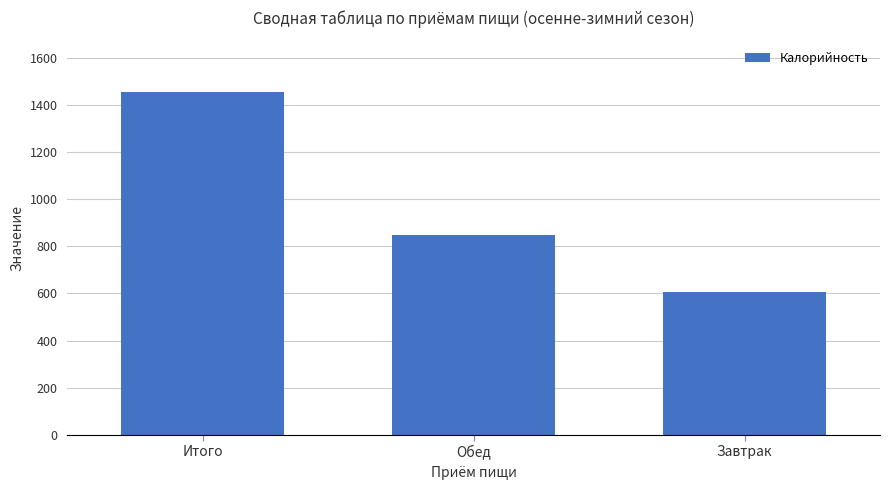

Reading right to left, extract all data points from this chart.

607.2	848.3	1455.5